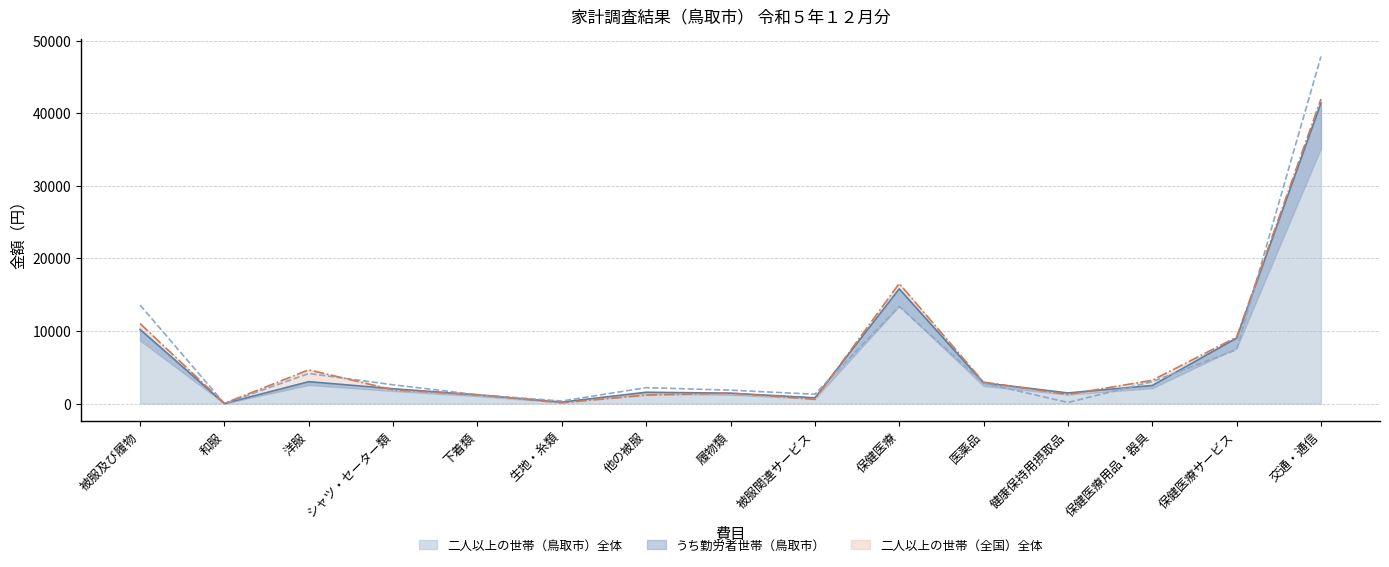

Is it true that 二人以上の世帯（全国）全体 equals 1209 at 下着類?

True